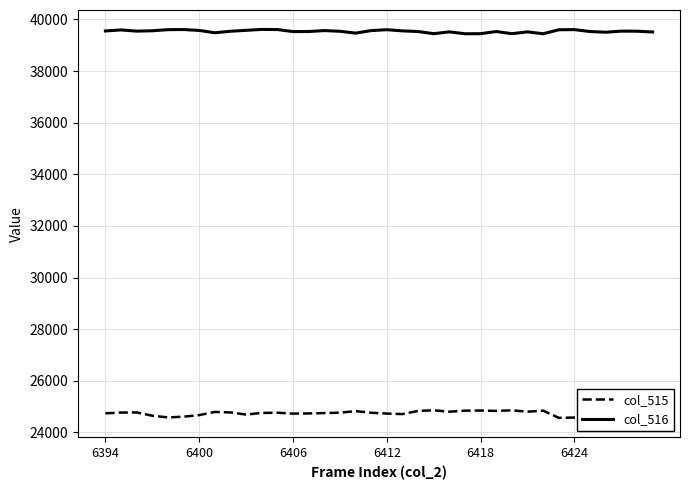

What is the smallest value displayed?

24566